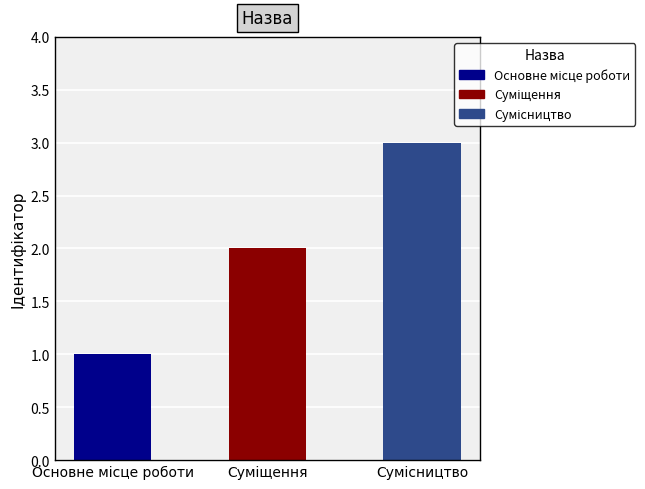

What is the sum of all values?

6